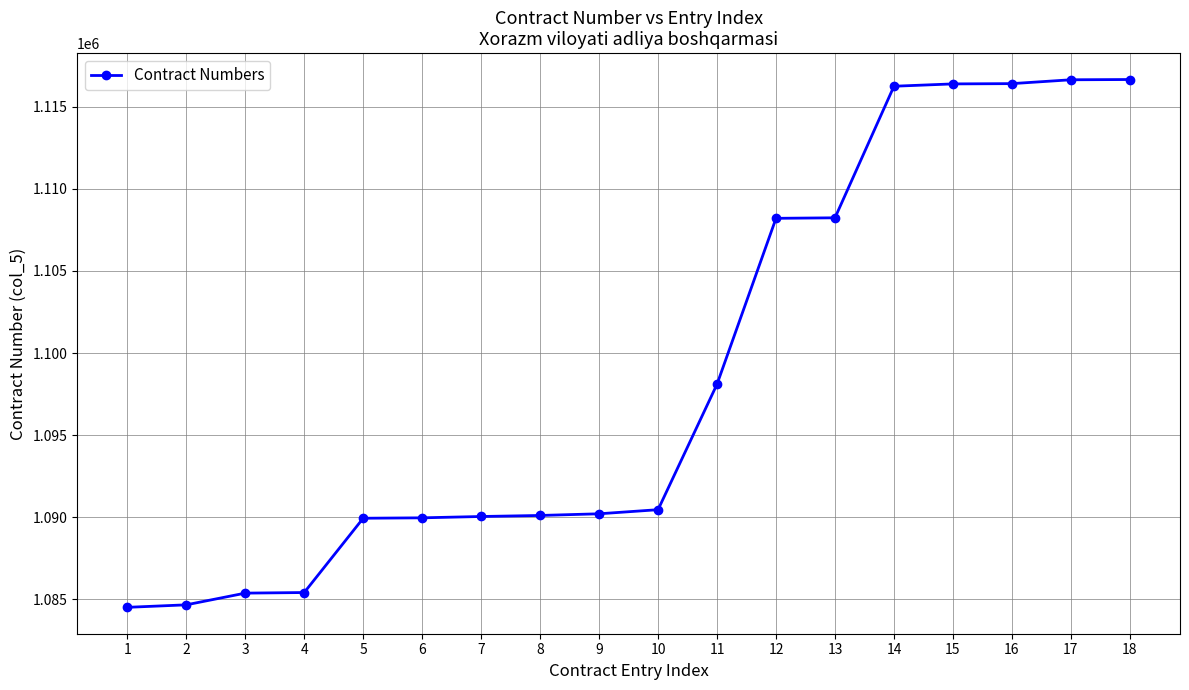

True or false: the data shows 1084501 at 1.

True